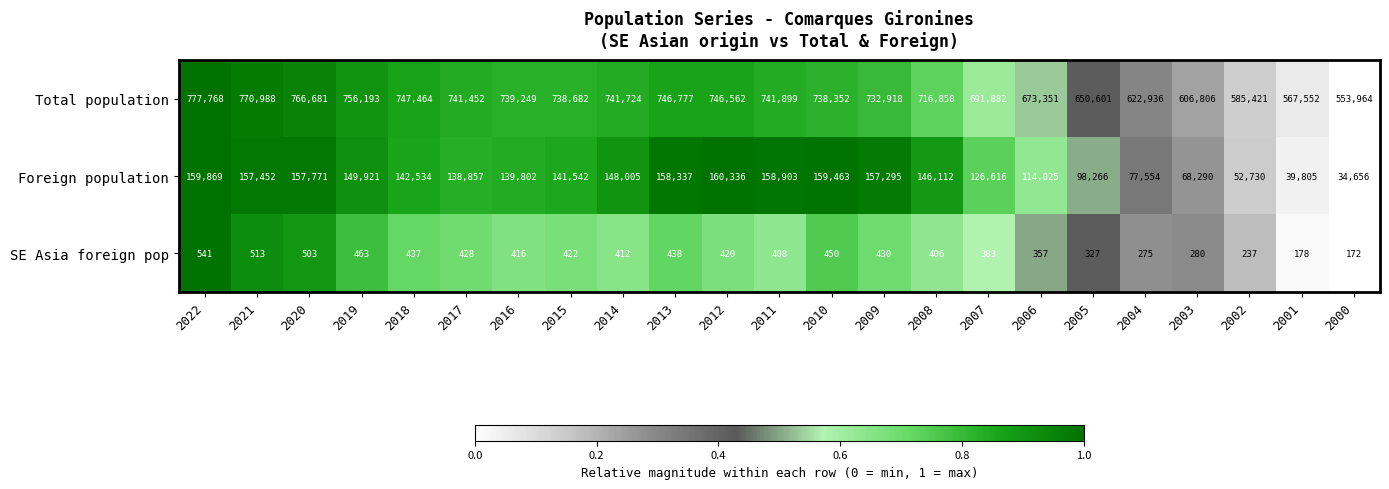

How many series are shown in this chart?

3